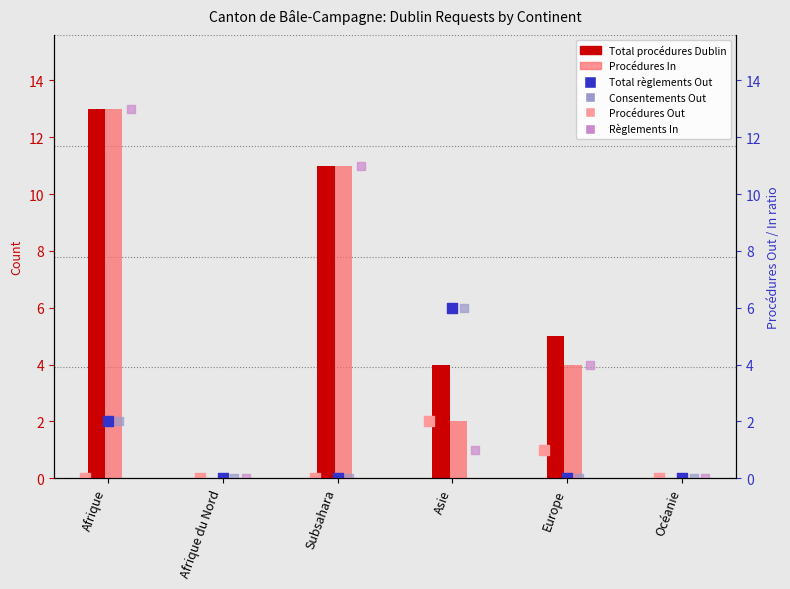

Which series has the largest total across all categories?

Total procédures Dublin